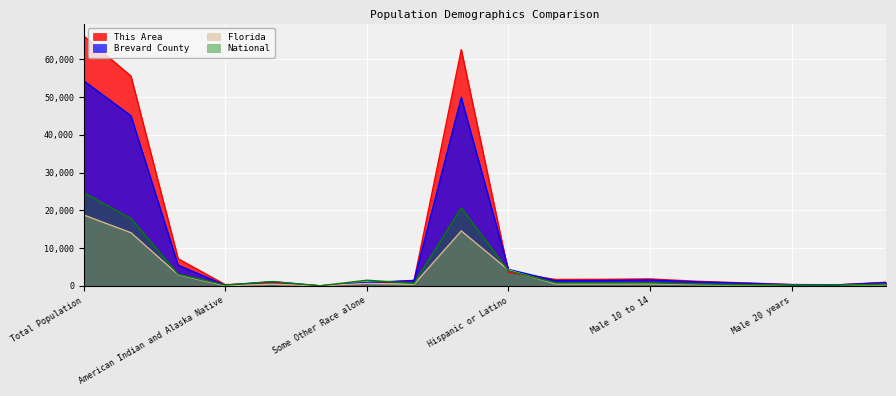

What is the difference between the second highest and minimum values in the Florida series?

14565.2